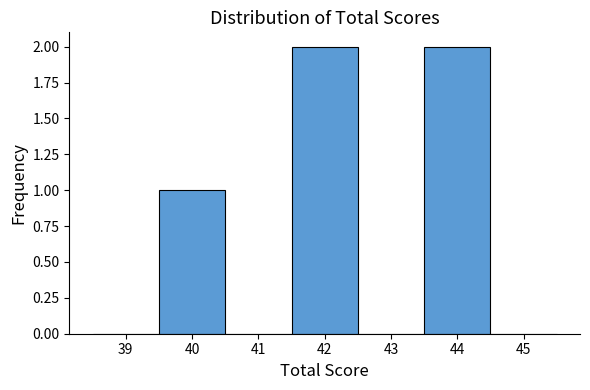

Reading left to right, transcribe this chart: for each bar, give the range it covers on the x-axis and its height. The values are not printed on the chart, so give them approximately, as read against the axis.

38.5 to 39.5: 0
39.5 to 40.5: 1
40.5 to 41.5: 0
41.5 to 42.5: 2
42.5 to 43.5: 0
43.5 to 44.5: 2
44.5 to 45.5: 0